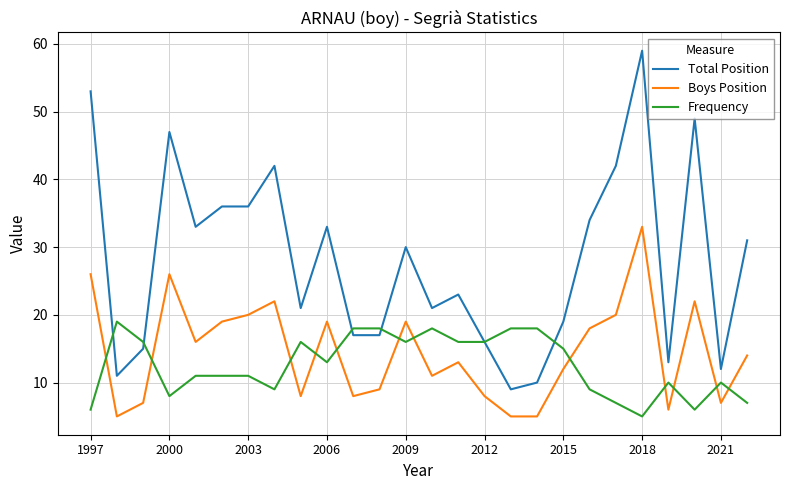

True or false: Frequency and Boys Position intersect in this chart.

True